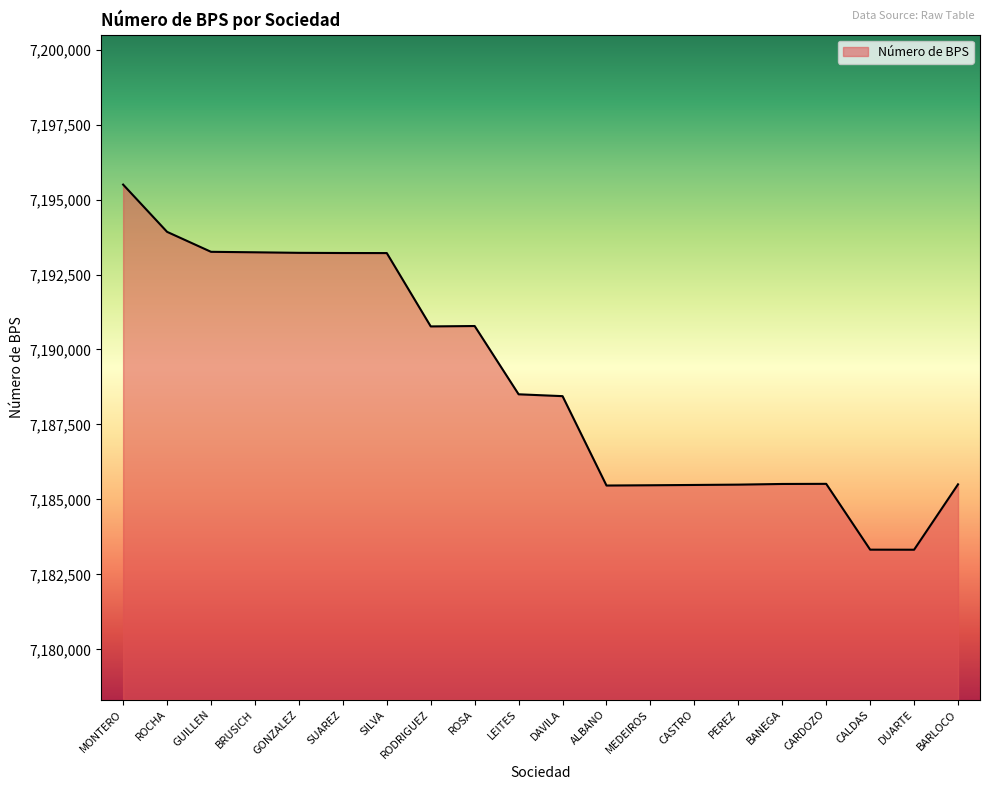

At which category does the chart reach its peak across all series?

MONTERO